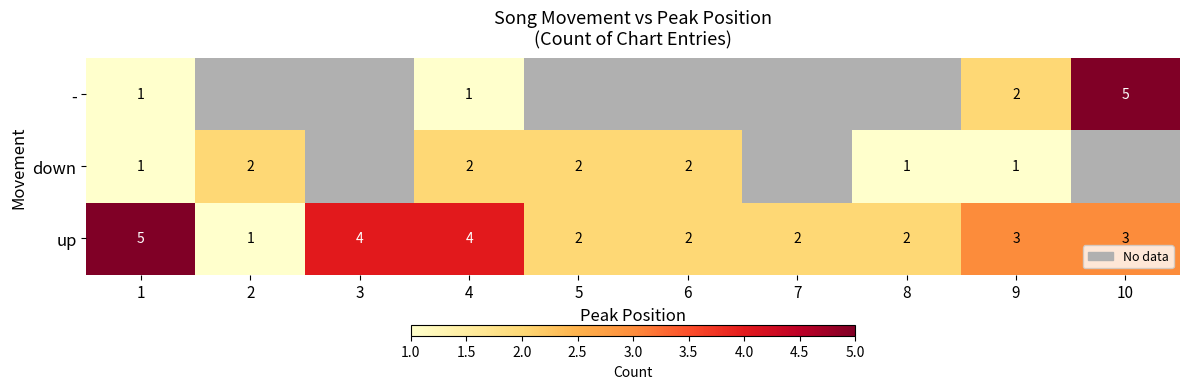

How many categories are shown in the chart?

10